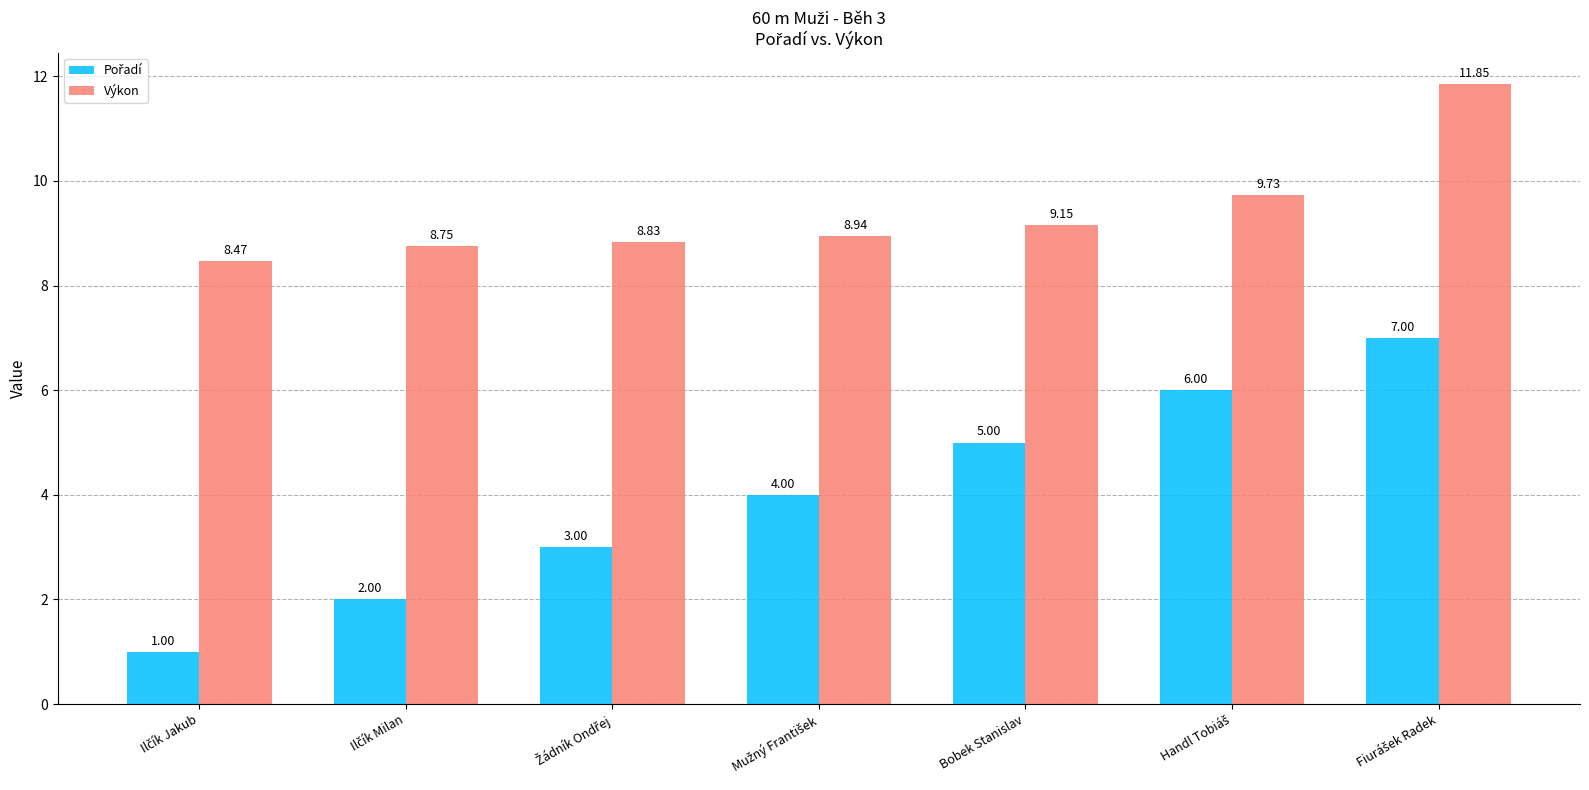

Which series has the largest total across all categories?

Výkon